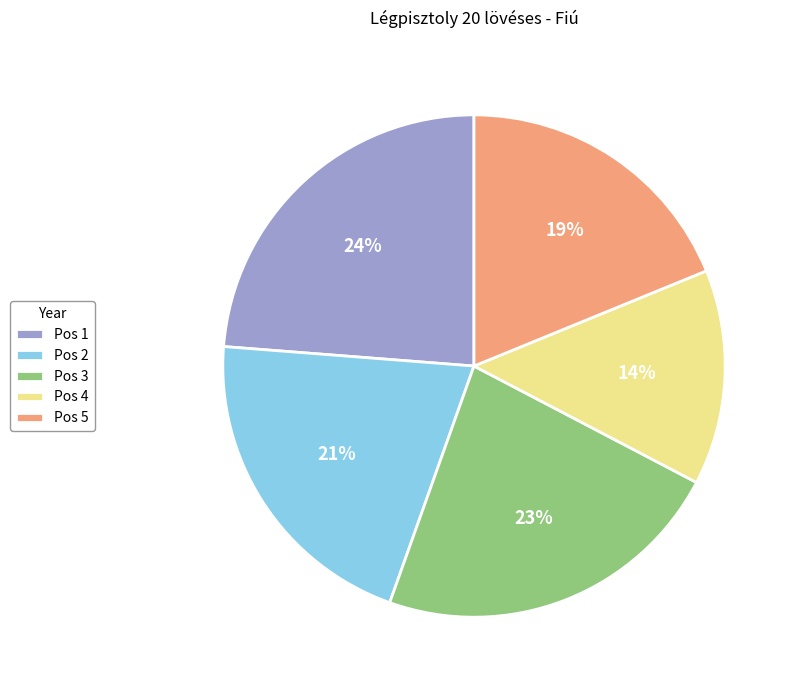

What is the ratio of the value at Pos 3 to the value at Pos 2?

1.1